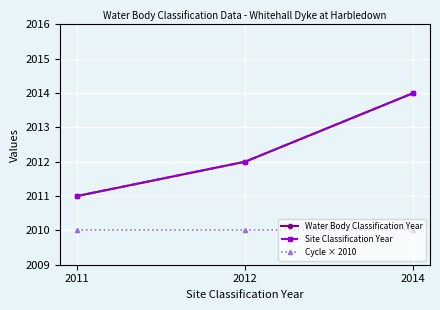

Reading left to right, list all the values displayed in this chart.

Water Body Classification Year: 2011=2011	2012=2012	2014=2014
Site Classification Year: 2011=2011	2012=2012	2014=2014
Cycle × 2010: 2011=2010	2012=2010	2014=2010